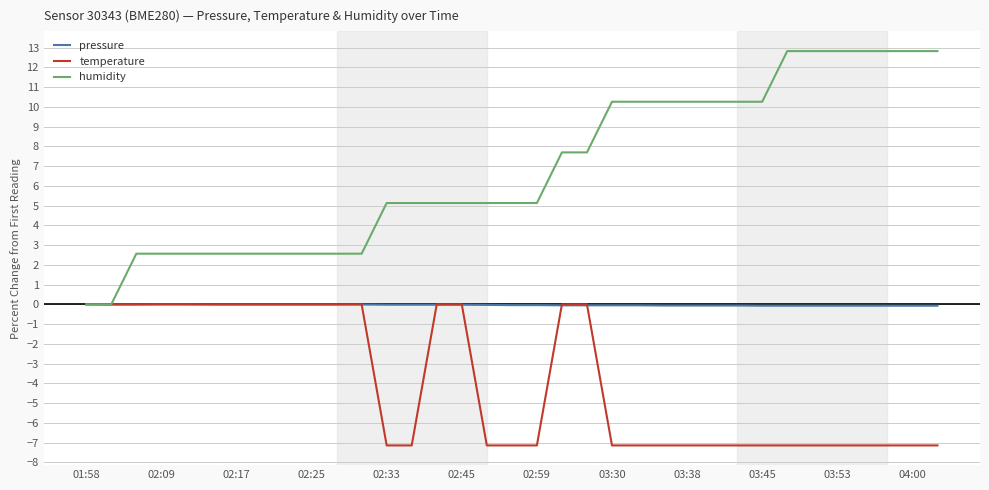

What is the minimum value shown in the chart?

-7.1